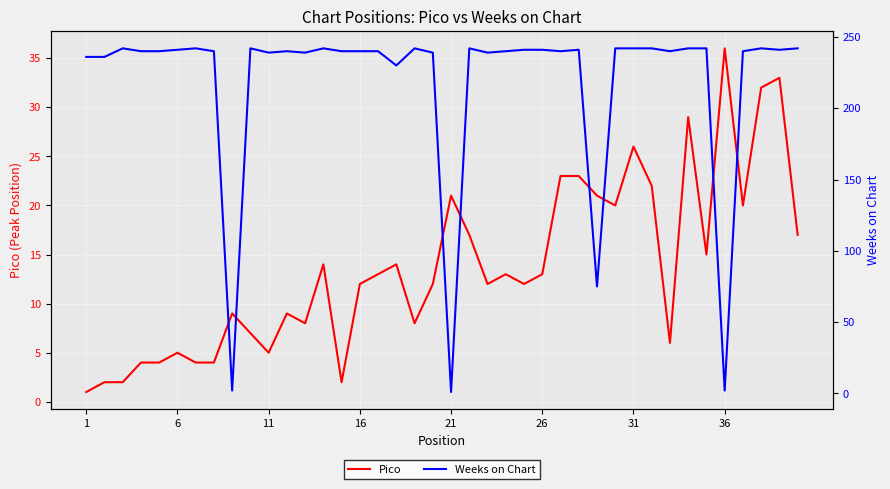

Which category has the highest value in the Pico series?

36